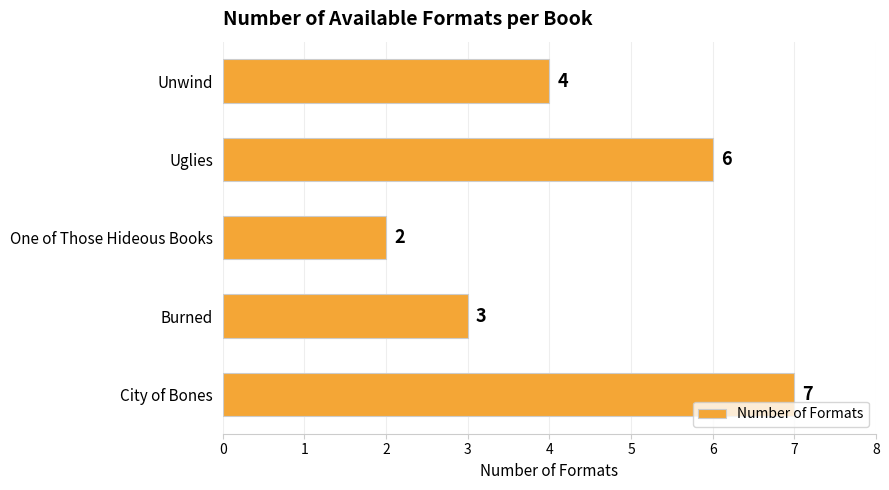

What is the sum of the values at Burned and City of Bones?

10